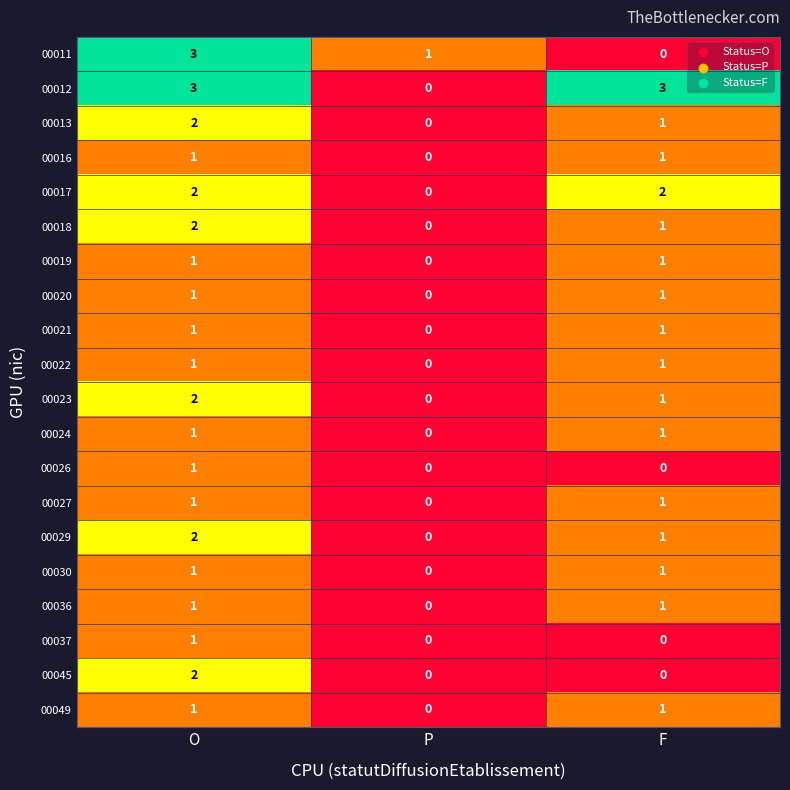

Where is 00036 nearest to the value 0?

P